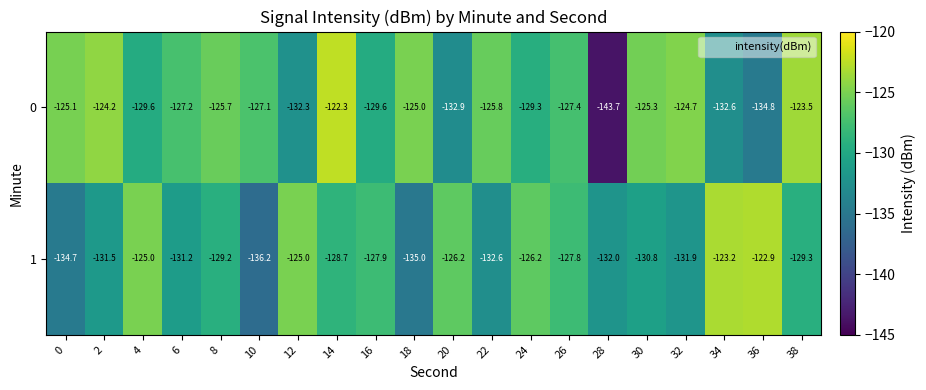

How many values in the 0 series exceed -127?

9